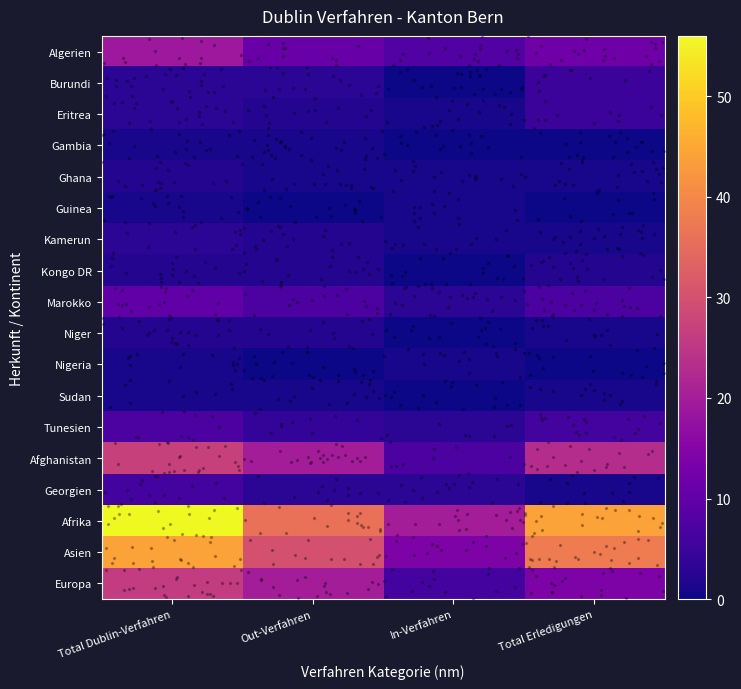

How many values in Sudan are above zero?

3